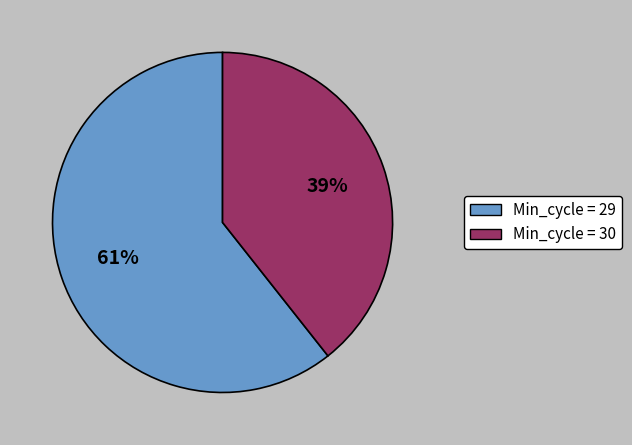

The Min_cycle = 30 slice represents 39% of the pie. True or false?

True